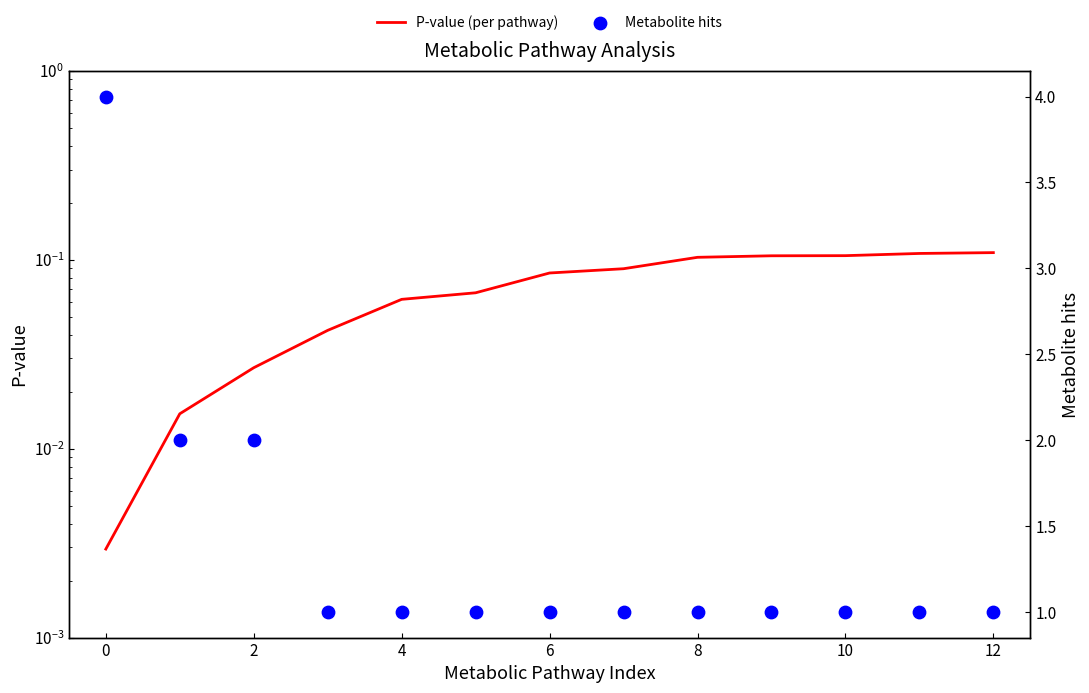

Which series reaches the maximum Y coordinate?

Metabolite hits